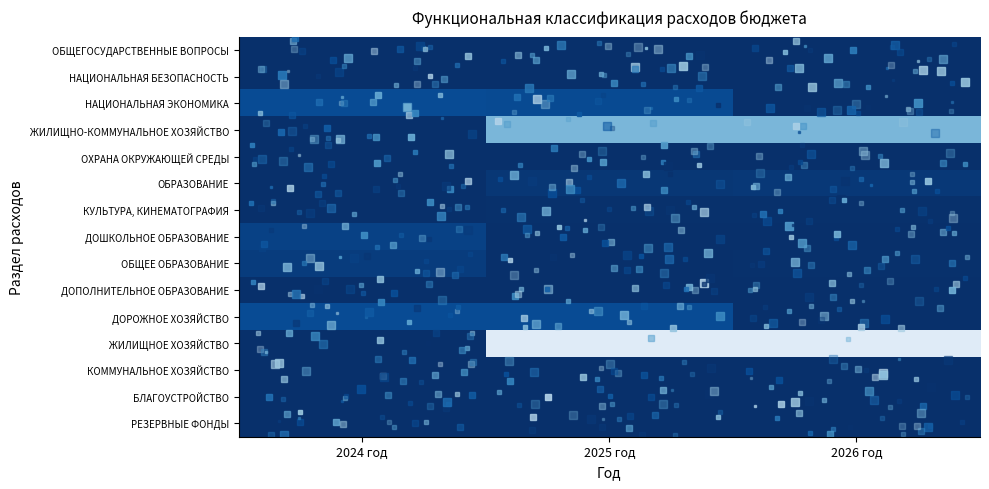

At how many categories does at least one series exceed 0?

3